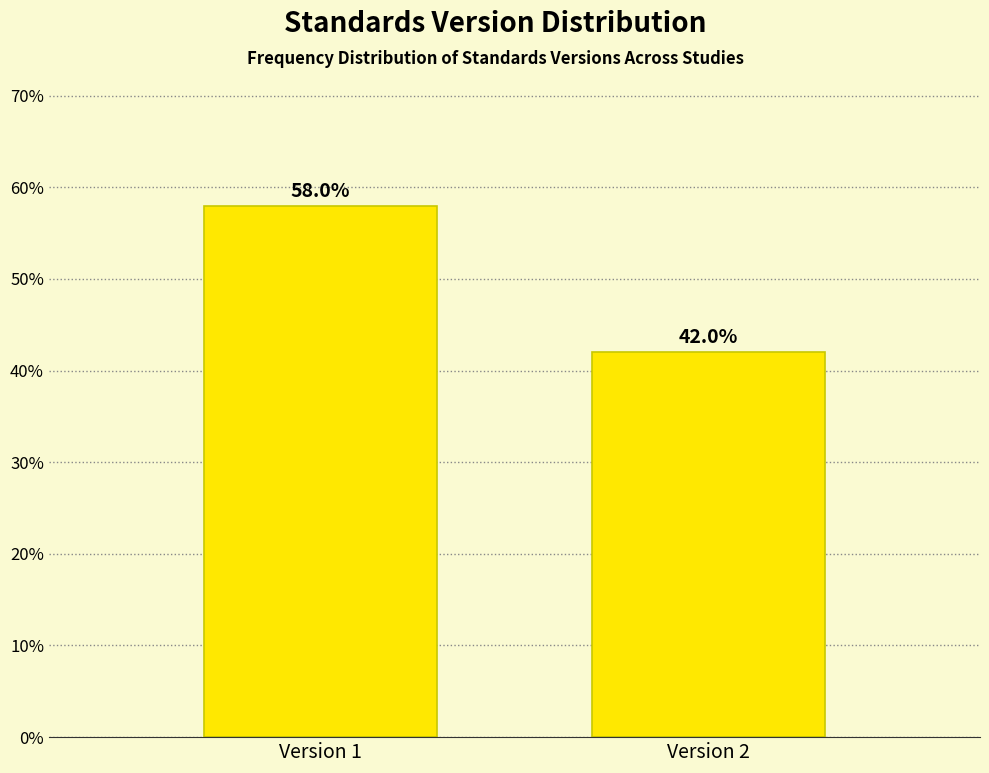

Reading left to right, extract all data points from this chart.

Version 1=58.0	Version 2=42.0